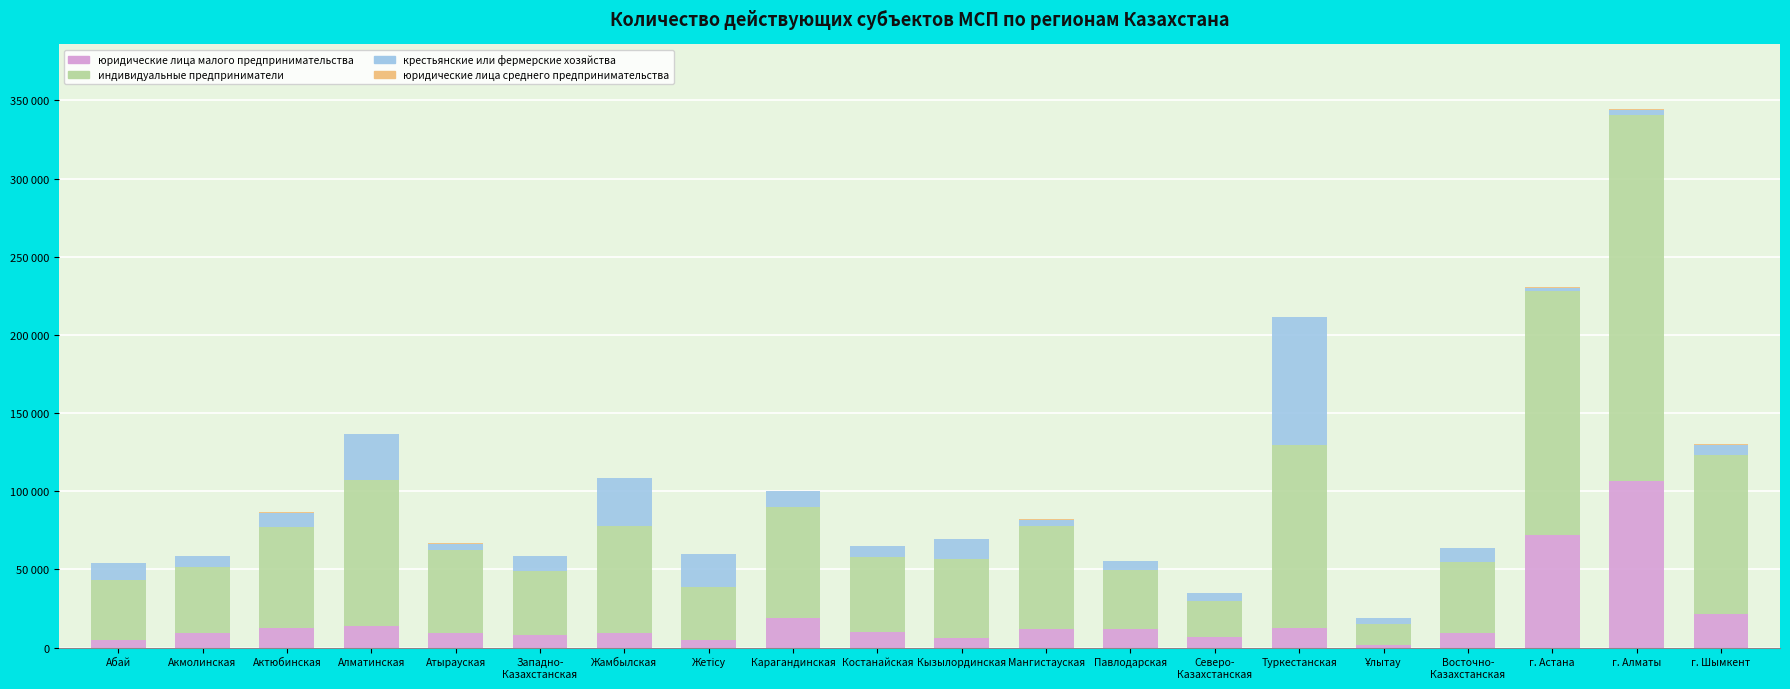

Are the bars grouped side by side (vs. stacked)?

No